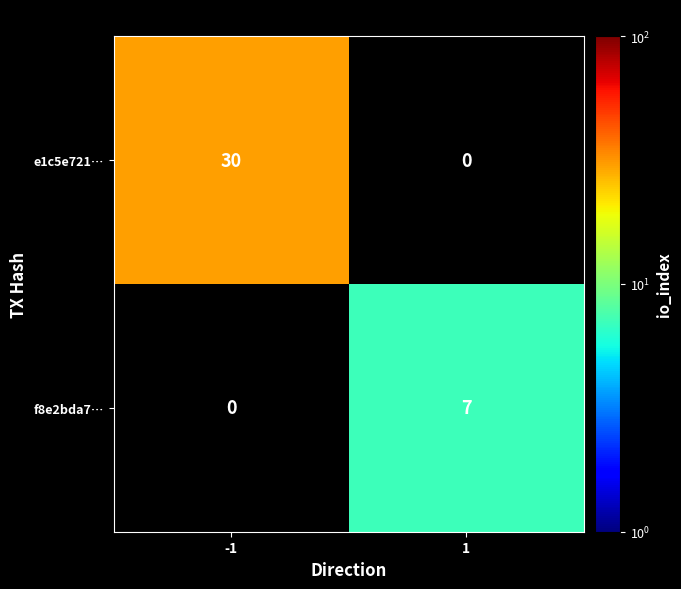

Is the value of f8e2bda7… at 1 greater than the value of e1c5e721… at -1?

No